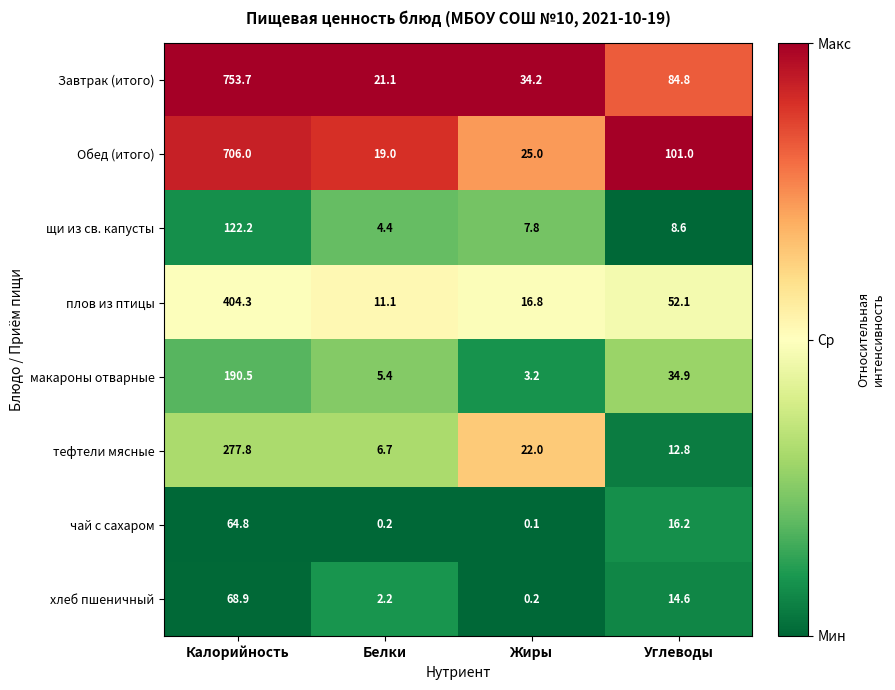

At which category is the sum across all series the highest?

Калорийность